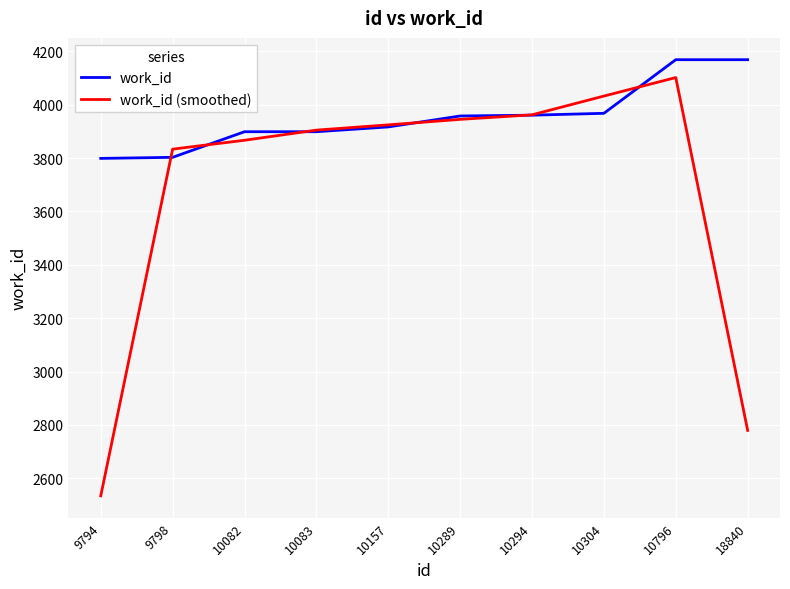

Which series has the largest range (max minus min)?

work_id (smoothed)